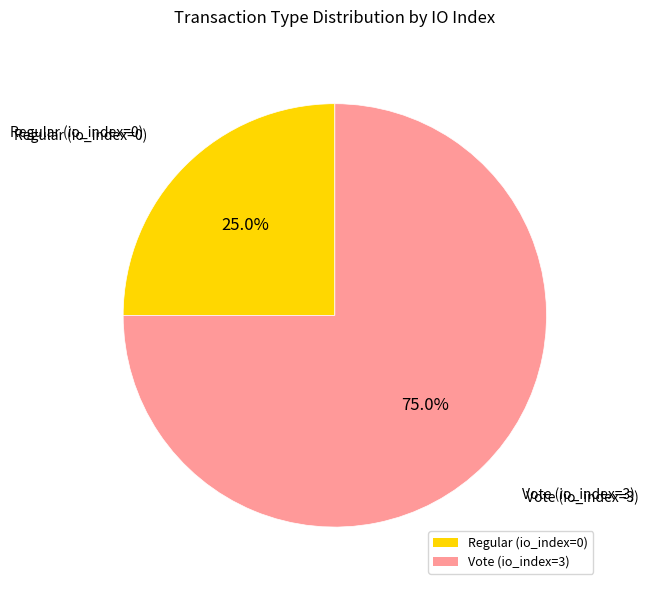

To the nearest percent, what is the difference between the largest and smallest slice percentages?

50%